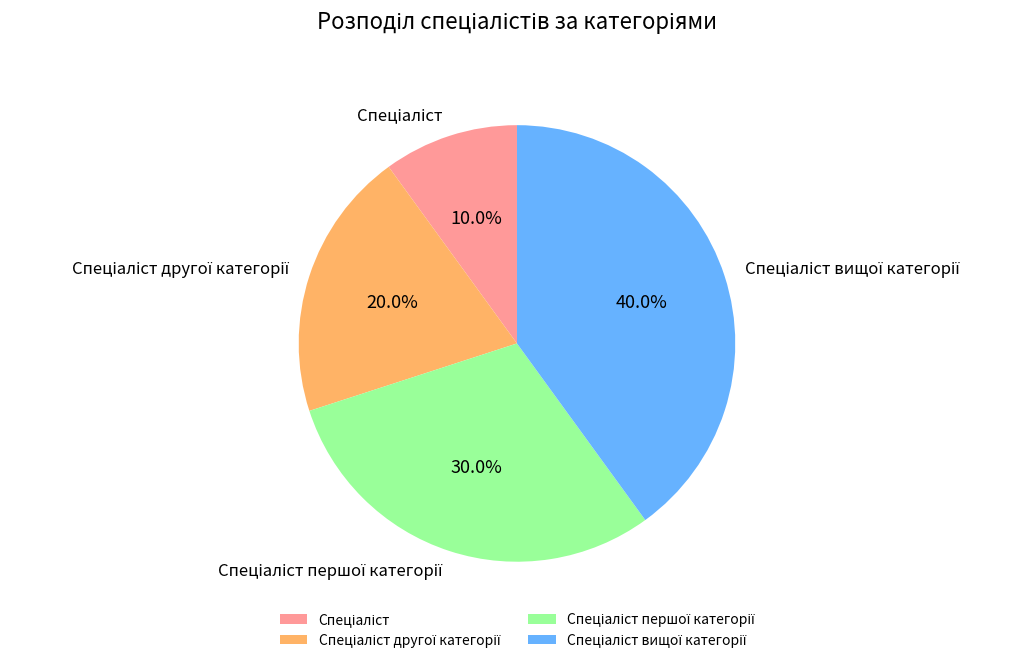

Is there any slice that represents more than half of the pie?

No